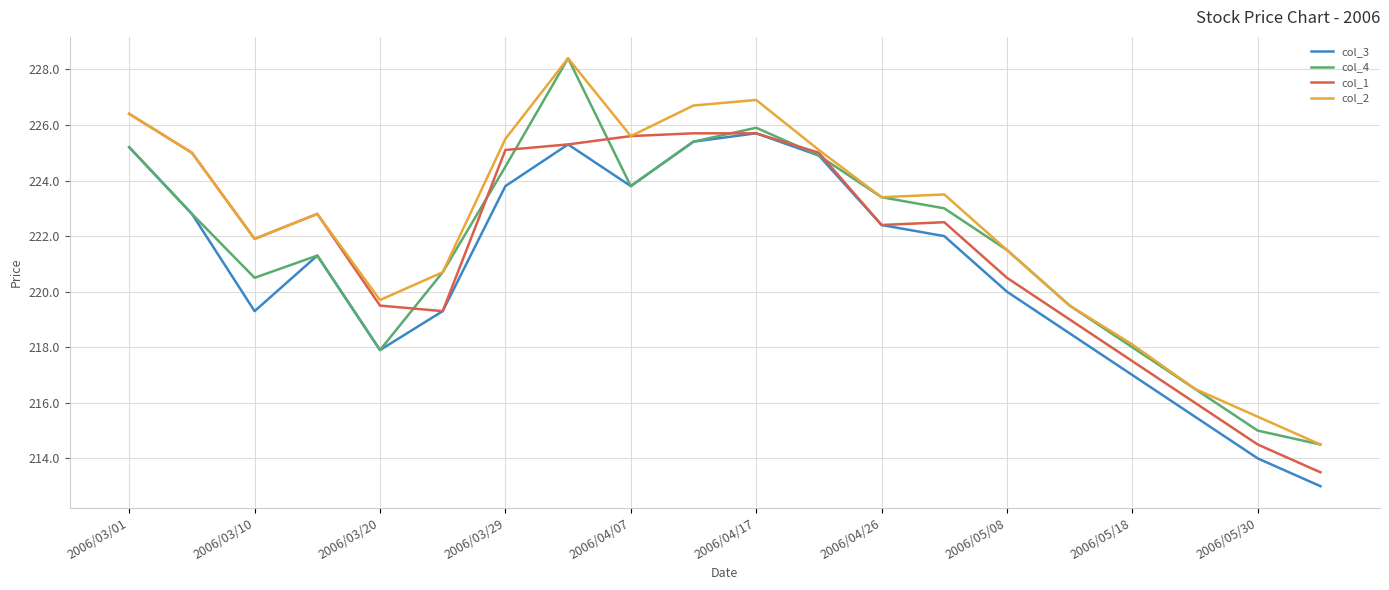

Which series has the largest total across all categories?

col_2